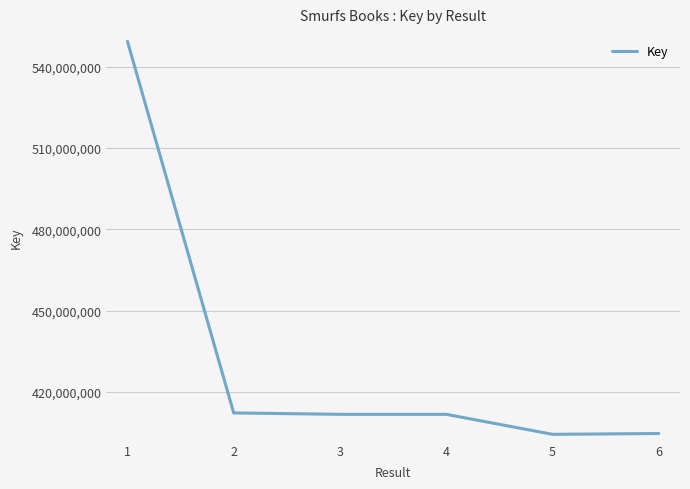

How many series are shown in this chart?

1